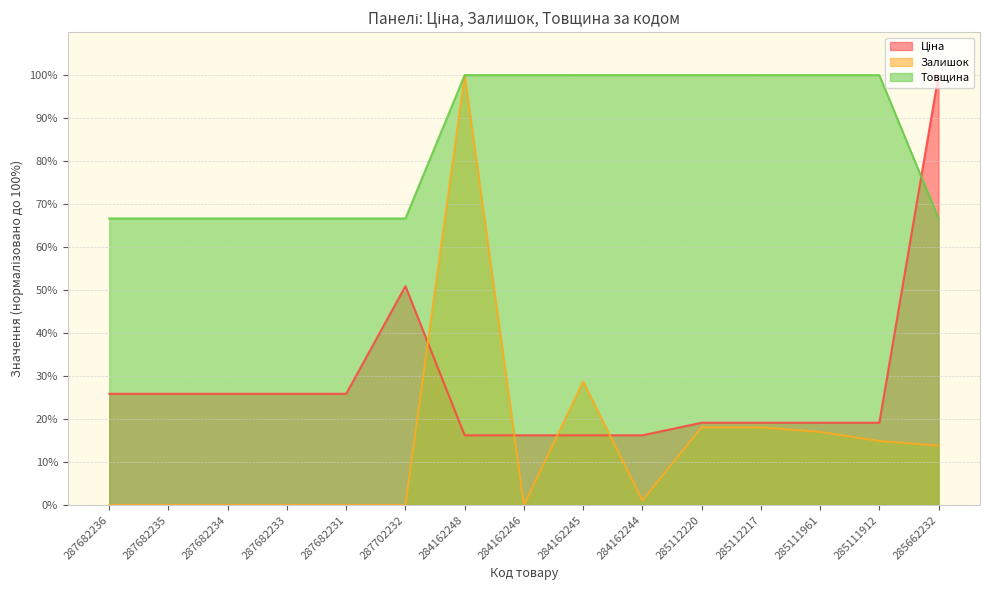

Rank the categories by Товщина value from lowest to highest.

287682236, 287682235, 287682234, 287682233, 287682231, 287702232, 285662232, 284162248, 284162246, 284162245, 284162244, 285112220, 285112217, 285111961, 285111912